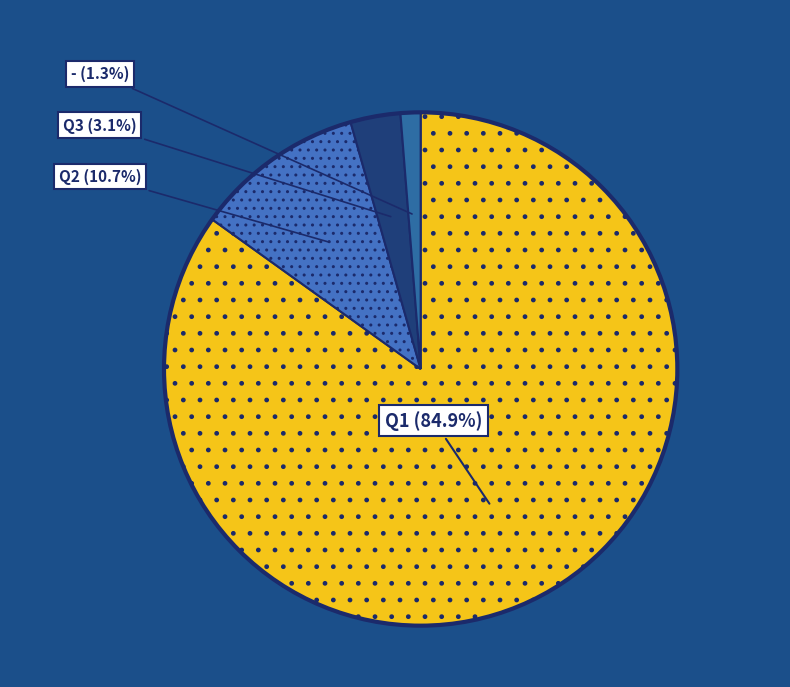

The Q3 slice represents 3% of the pie. True or false?

True